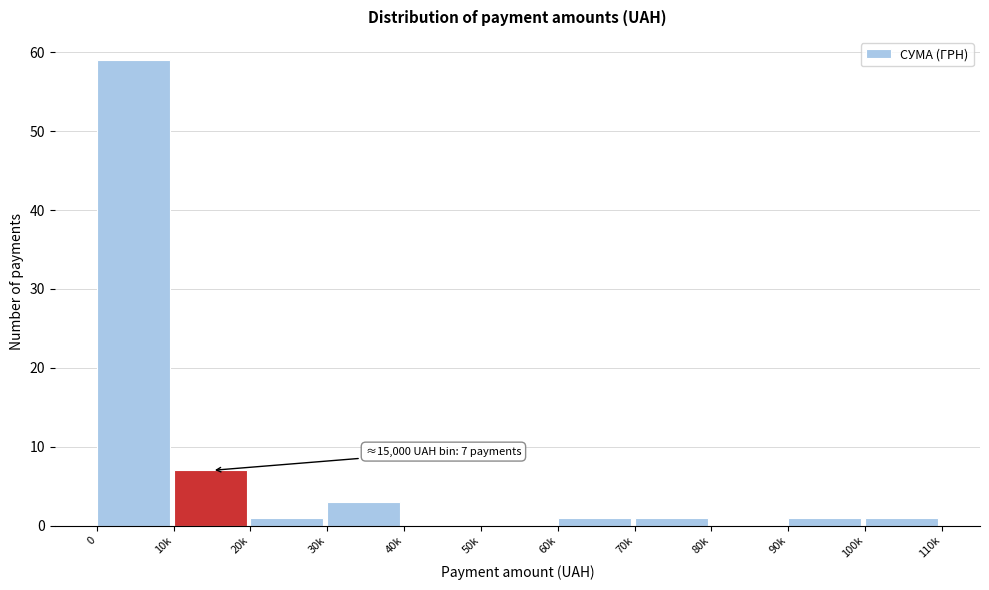

Reading right to left, transcribe all the data shown in this chart.

100k=1	90k=1	80k=0	70k=1	60k=1	50k=0	40k=0	30k=3	20k=1	10k=7	0=59